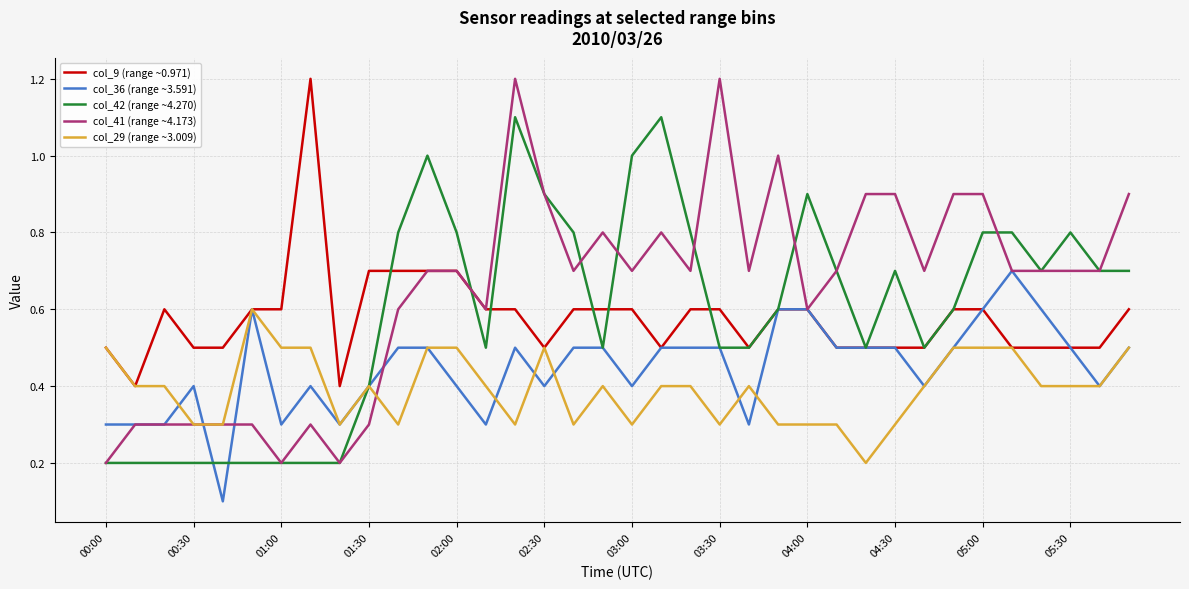

What is the greatest value displayed?

1.2